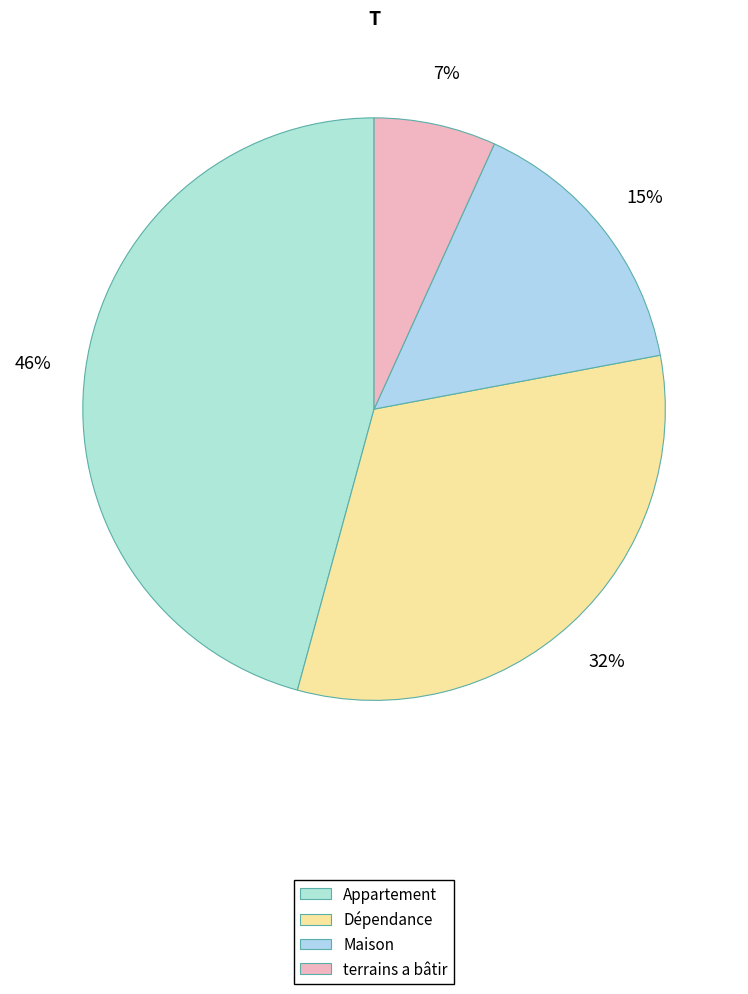

How many segments does this pie chart have?

4